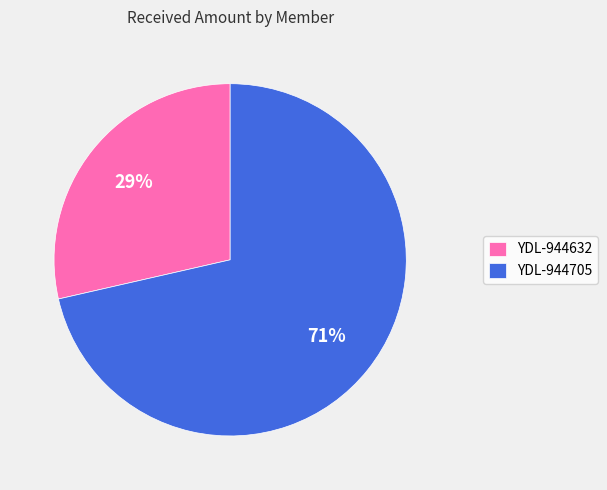

Does YDL-944705 represent more than half of the total?

Yes